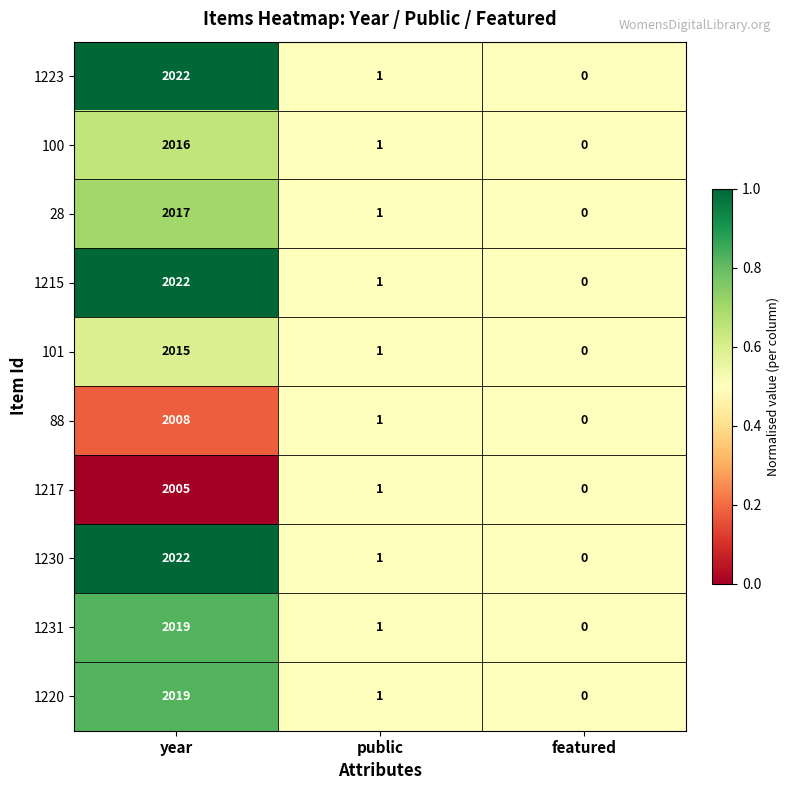

Reading left to right, extract all data points from this chart.

1223: year=2022	public=1	featured=0
100: year=2016	public=1	featured=0
28: year=2017	public=1	featured=0
1215: year=2022	public=1	featured=0
101: year=2015	public=1	featured=0
88: year=2008	public=1	featured=0
1217: year=2005	public=1	featured=0
1230: year=2022	public=1	featured=0
1231: year=2019	public=1	featured=0
1220: year=2019	public=1	featured=0